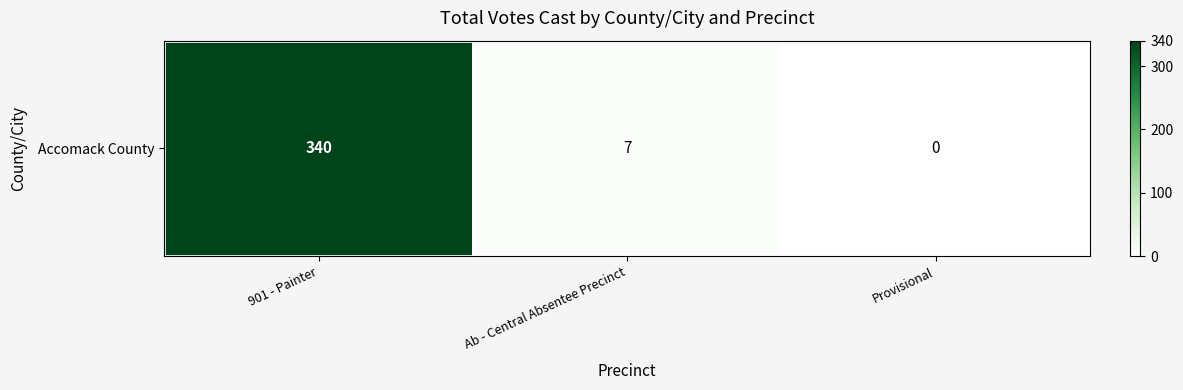

Between 901 - Painter and Ab - Central Absentee Precinct, which is larger?

901 - Painter